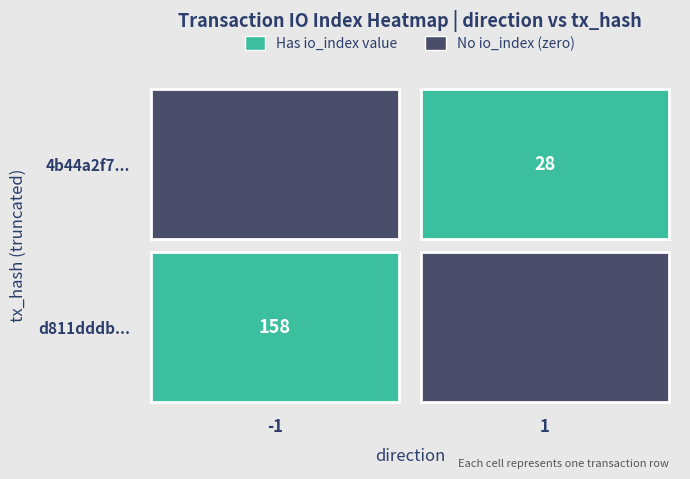

Count the d811dddb values in the range -1 to 158.

2